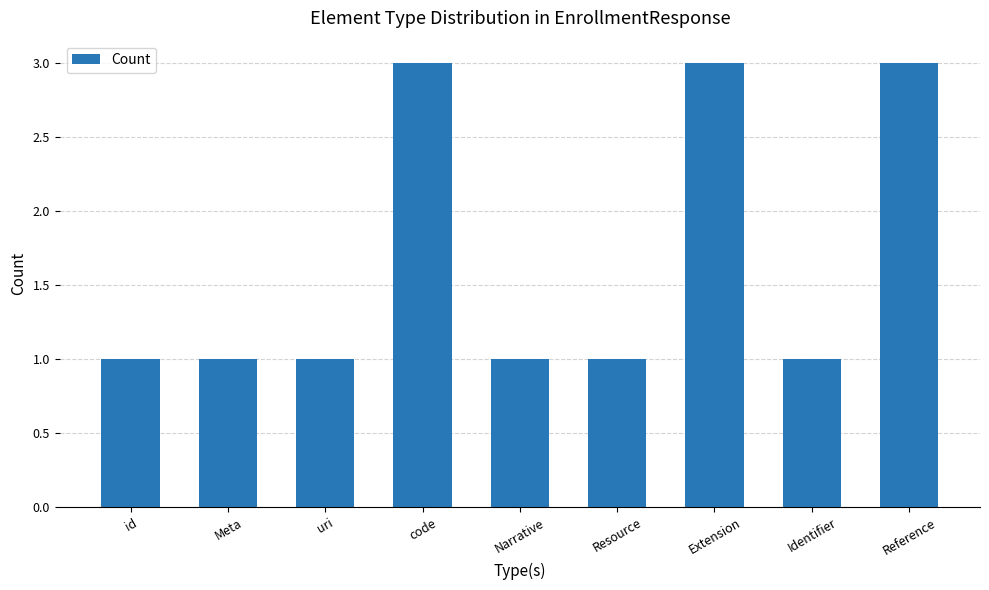

What position from the left is Meta?

2